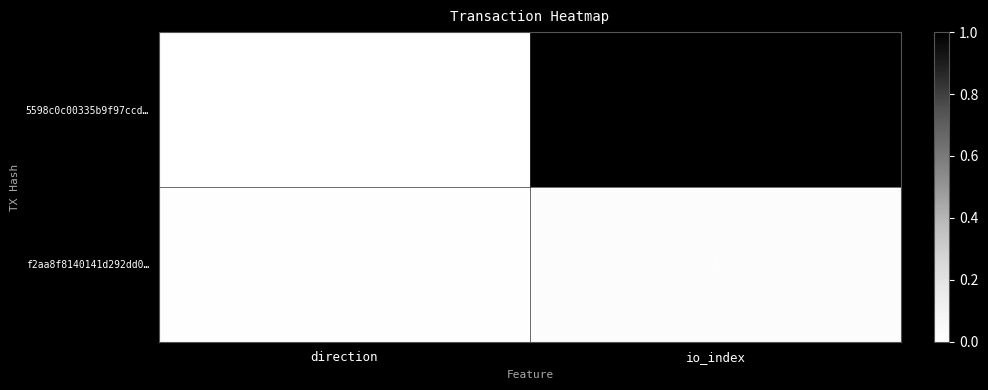

What is the sum of the f2aa8f8140141d292dd0… values at direction and io_index?

6